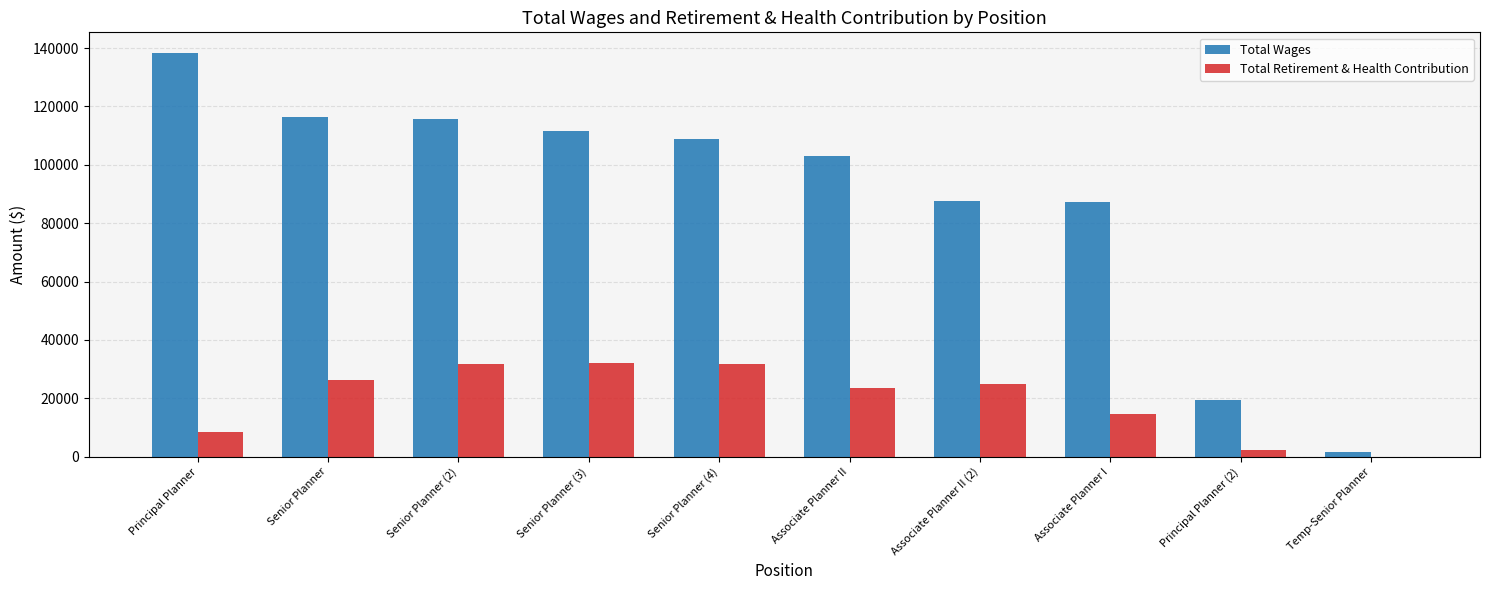

Is it true that Total Retirement & Health Contribution equals 14698 at Associate Planner I?

True